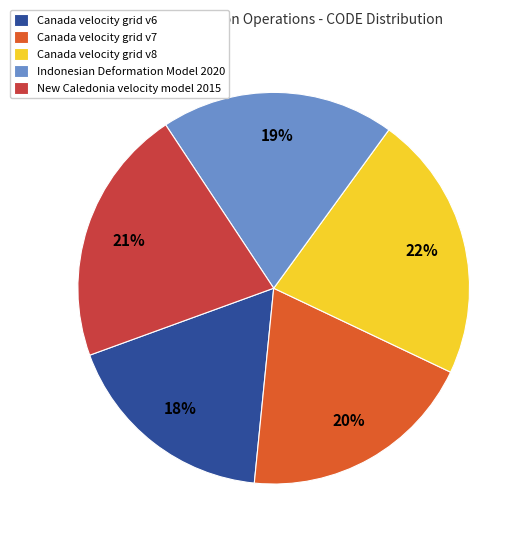

Is it true that Canada velocity grid v8 is 32% of the pie?

False